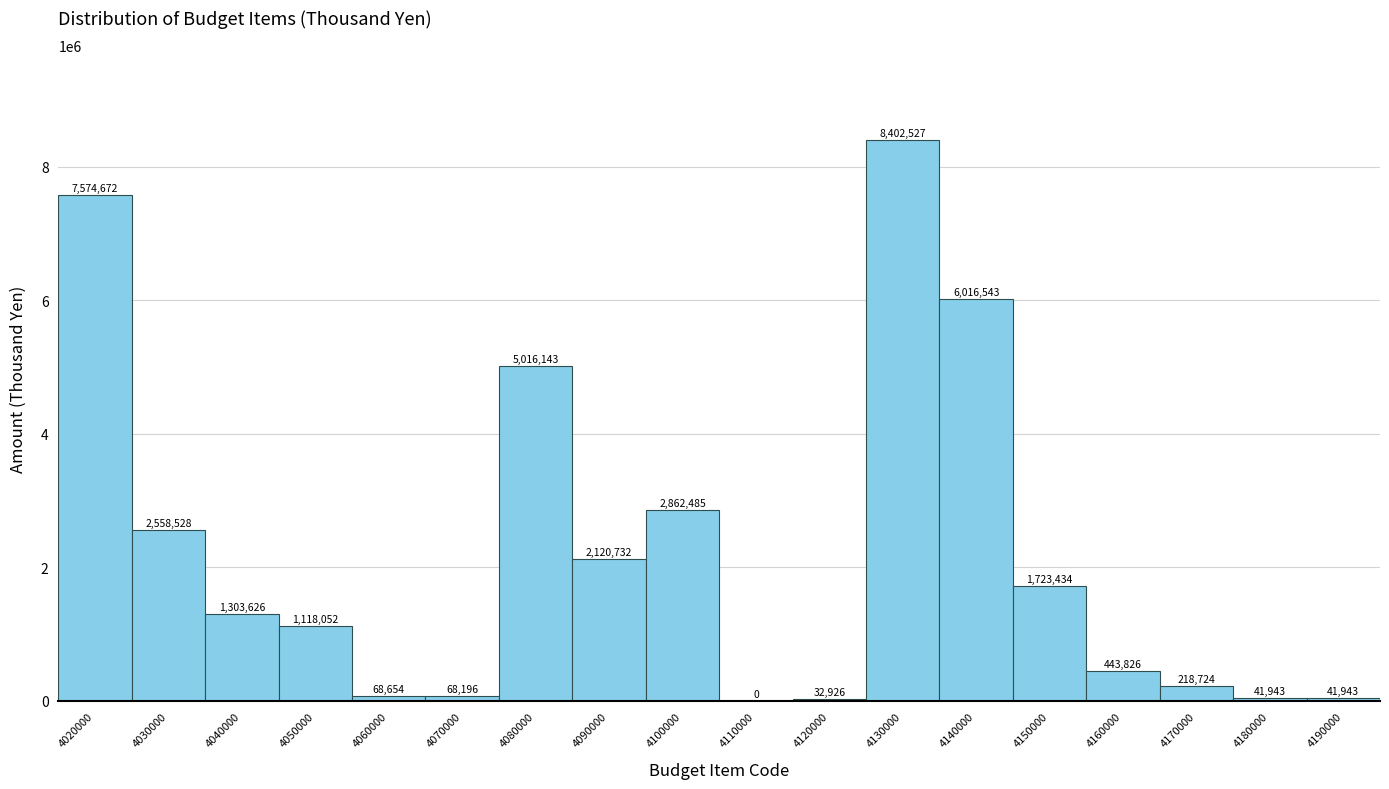

Reading right to left, what are all the values shown in this chart?

4190000=41943	4180000=41943	4170000=218724	4160000=443826	4150000=1723434	4140000=6016543	4130000=8402527	4120000=32926	4110000=0	4100000=2862485	4090000=2120732	4080000=5016143	4070000=68196	4060000=68654	4050000=1118052	4040000=1303626	4030000=2558528	4020000=7574672